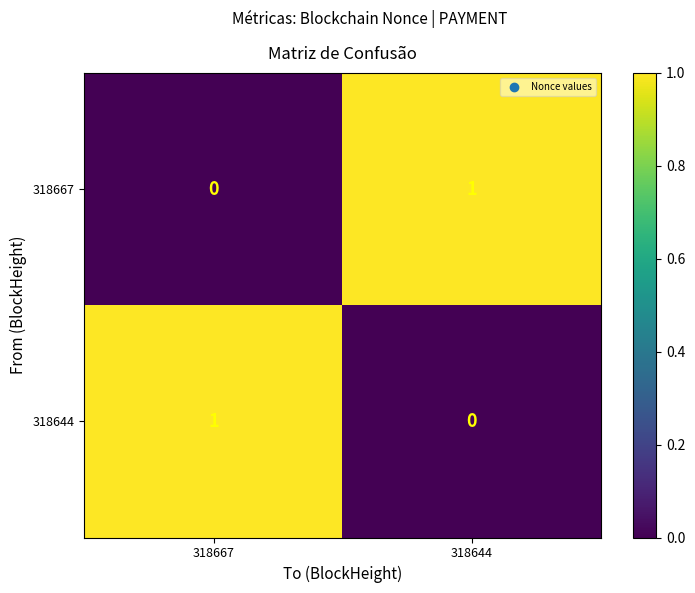

Is the value of 318667 at 318667 greater than the value of 318644 at 318667?

No